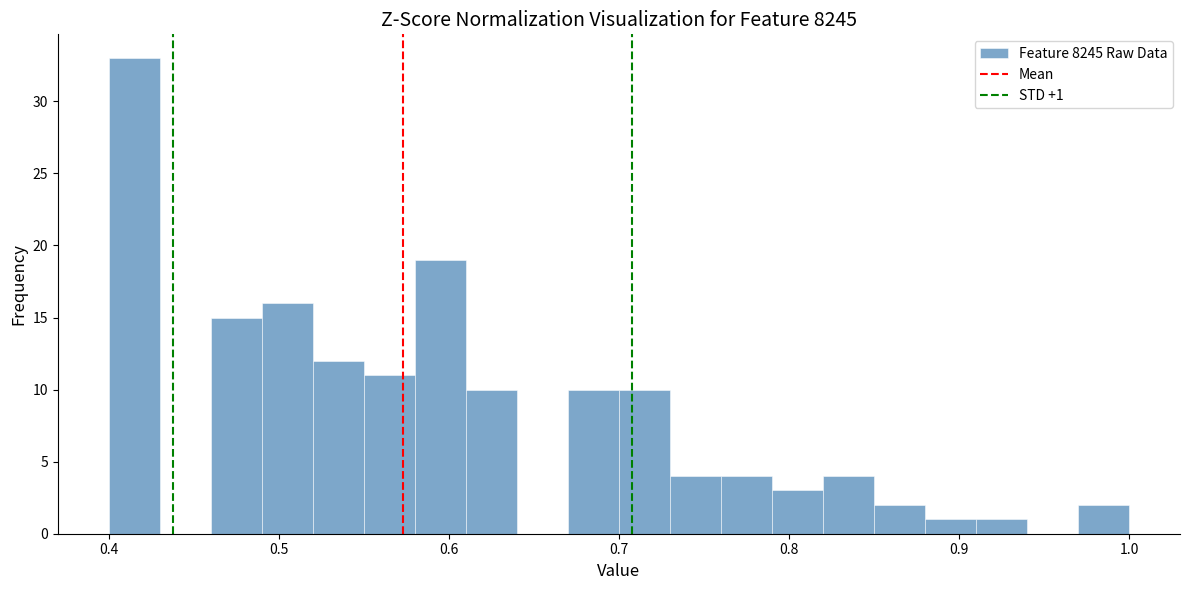

Read against the x-axis, roughly where is the centre of the tallest bar?

0.42